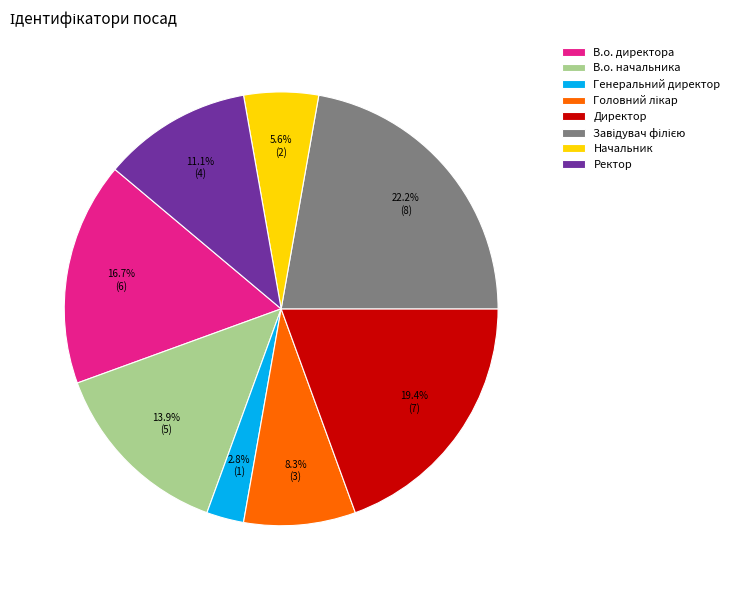

Is the sum of В.о. начальника and В.о. директора greater than half?

No